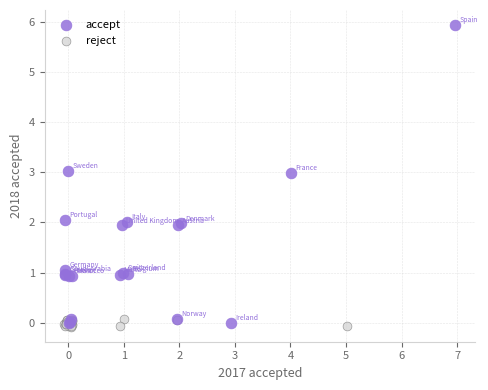

What are all the series names shown in the legend?

accept, reject